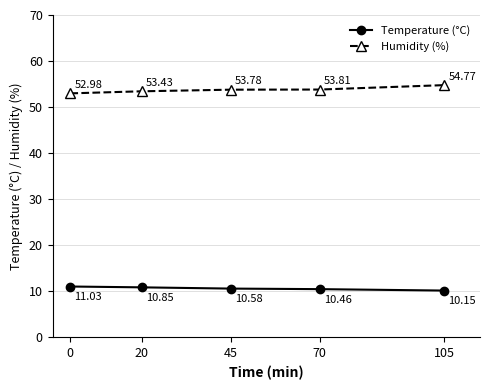

True or false: Temperature (°C) has more than 1 points higher than both neighbors.

False